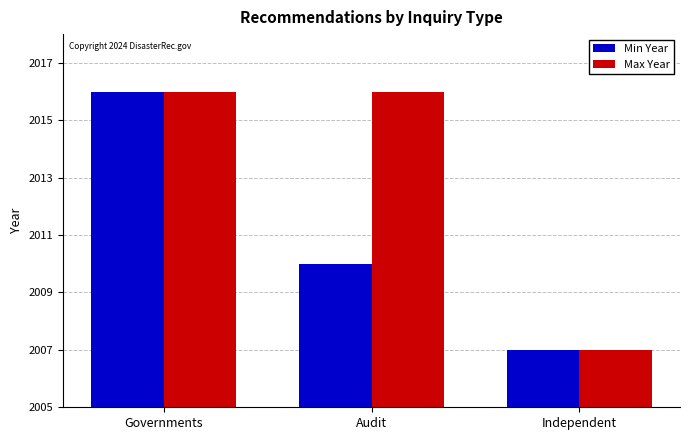

What is the maximum value for Max Year?

2016